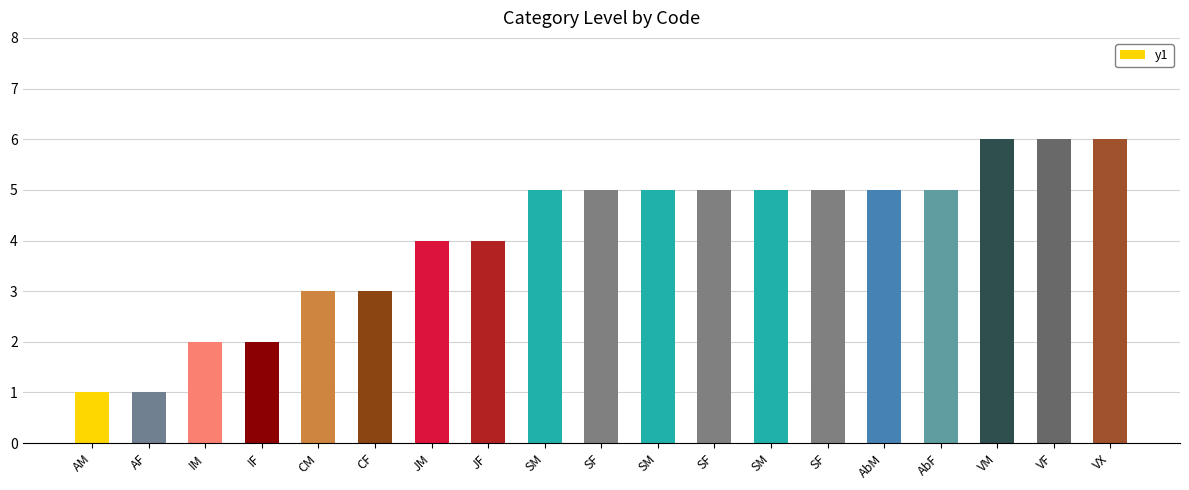

What is the average value?

4